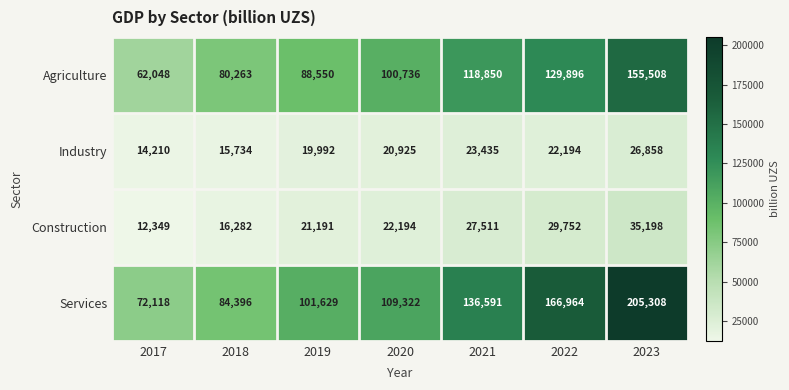

Reading left to right, transcribe all the data shown in this chart.

Agriculture: 2017=62048	2018=80263	2019=88550	2020=100736	2021=118850	2022=129896	2023=155508
Industry: 2017=14210	2018=15734	2019=19992	2020=20925	2021=23435	2022=22194	2023=26858
Construction: 2017=12349	2018=16282	2019=21191	2020=22194	2021=27511	2022=29752	2023=35198
Services: 2017=72118	2018=84396	2019=101629	2020=109322	2021=136591	2022=166964	2023=205308